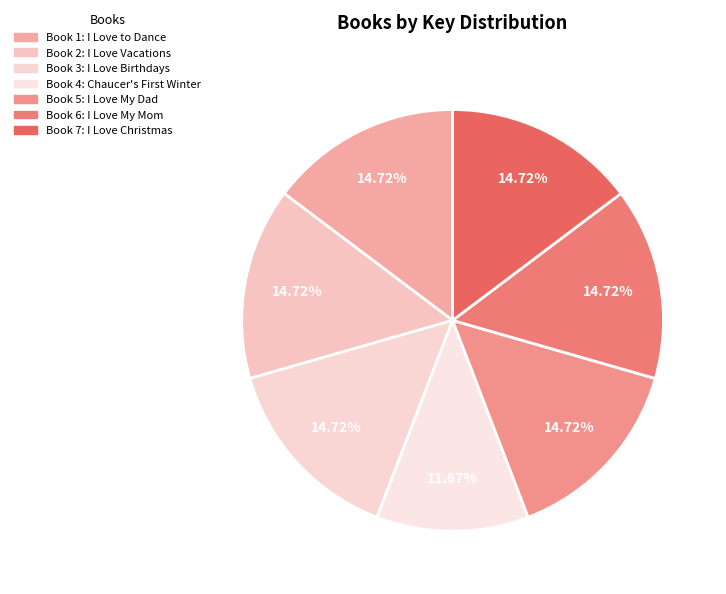

How many slices are in this pie chart?

7